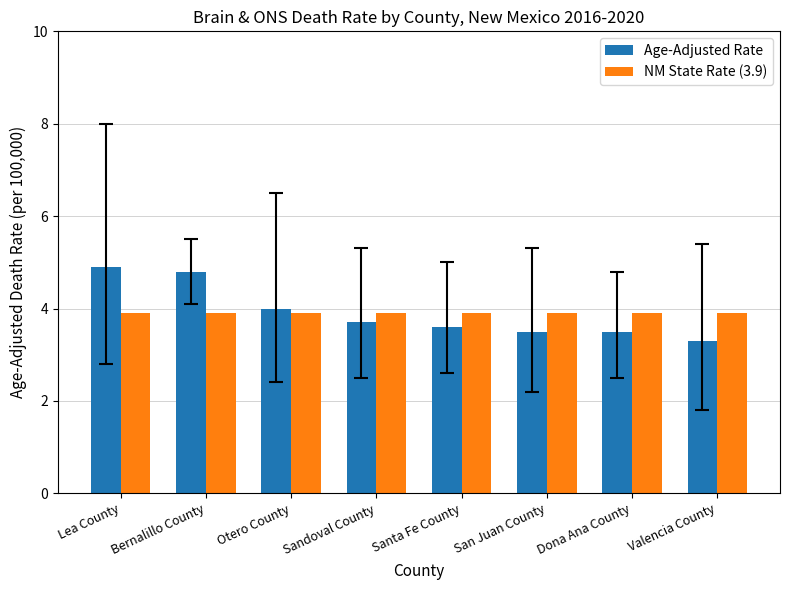

What is the difference between the second highest and second lowest values in the Age-Adjusted Rate series?

1.3